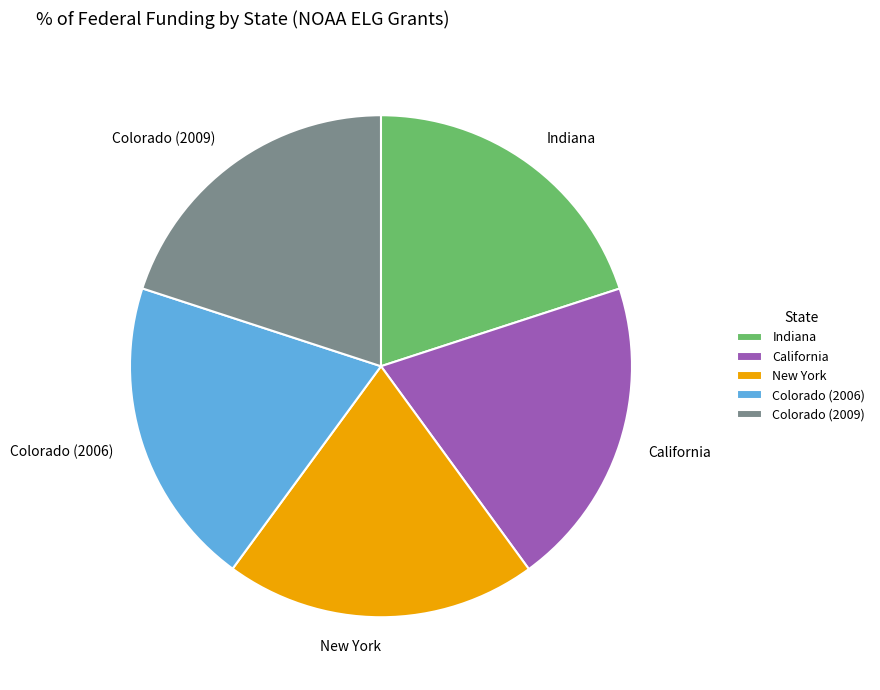

Do California and New York together represent more than half of the pie?

No